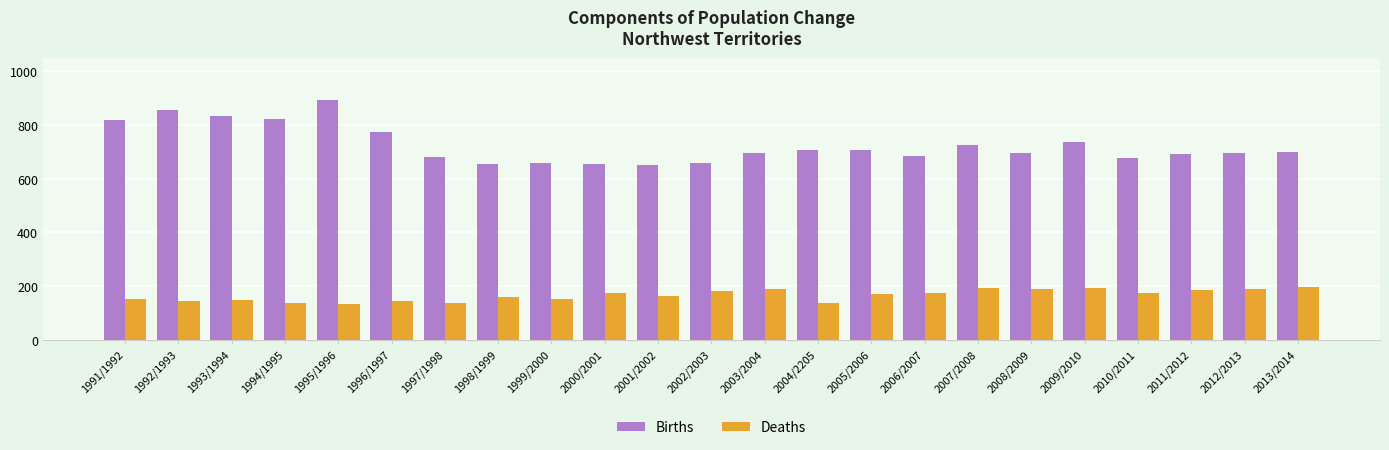

How many values in the Births series are below 697?

11